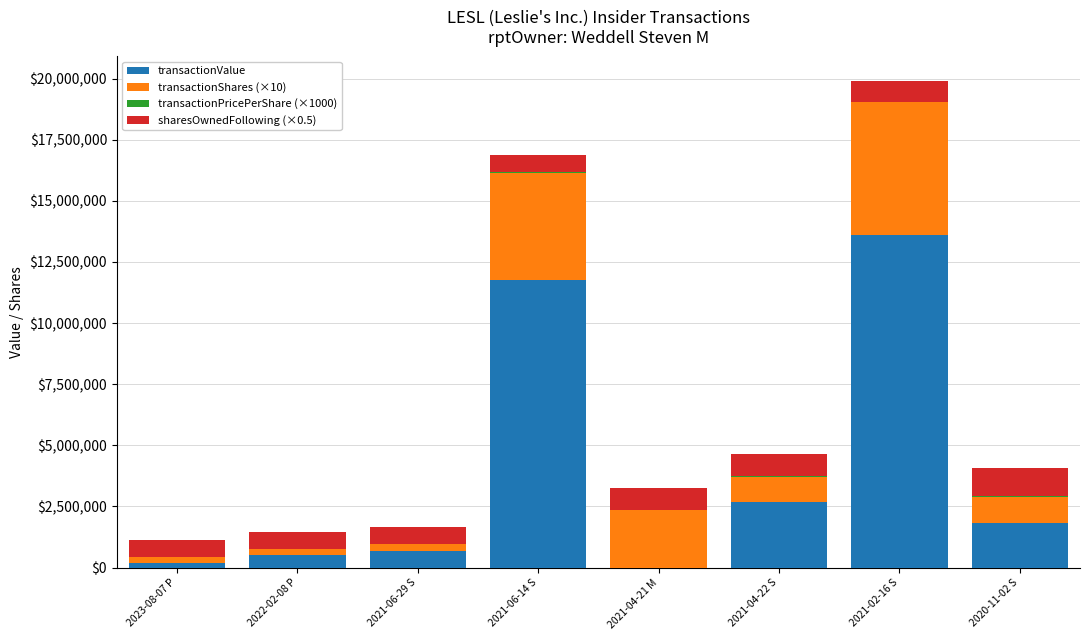

At which label does transactionValue reach its peak?

2021-02-16 S